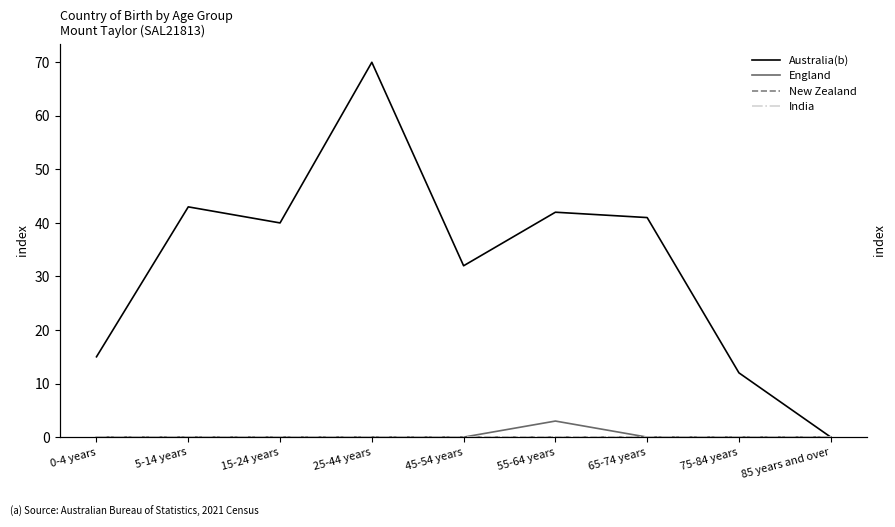

Does the chart display data point markers on the line(s)?

No